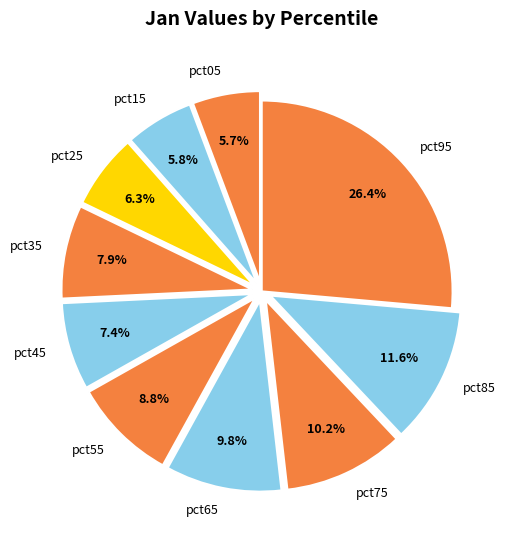

What is the largest slice in the pie chart?

pct95